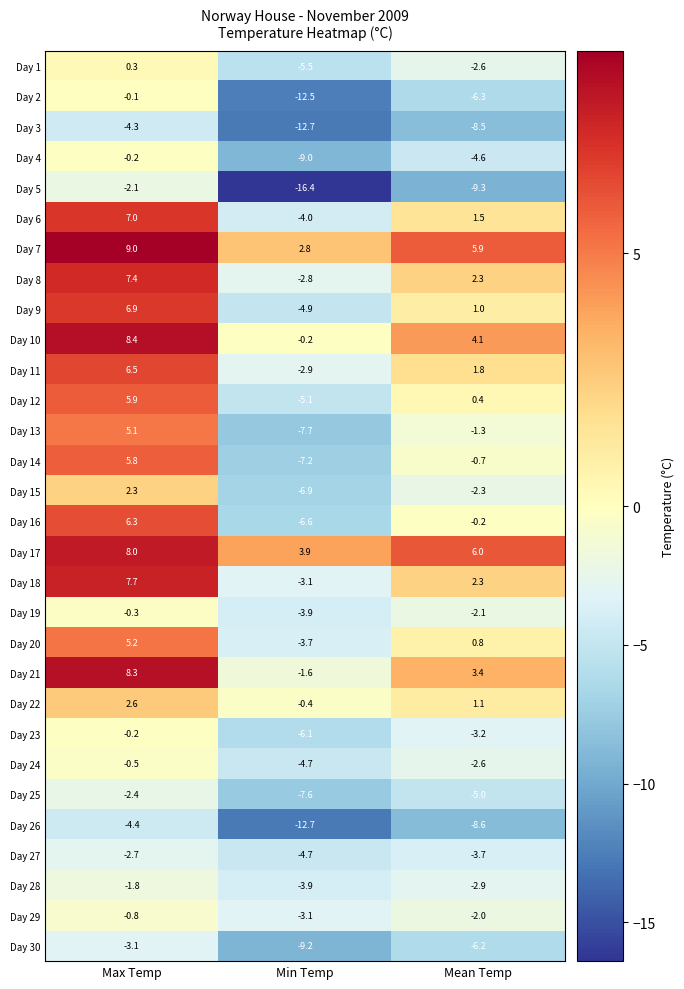

What is the difference between the highest and lowest values at Mean Temp?

15.3